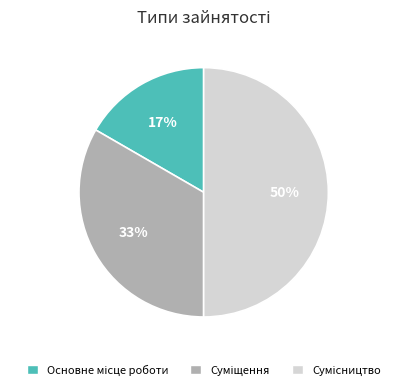

How many segments does this pie chart have?

3